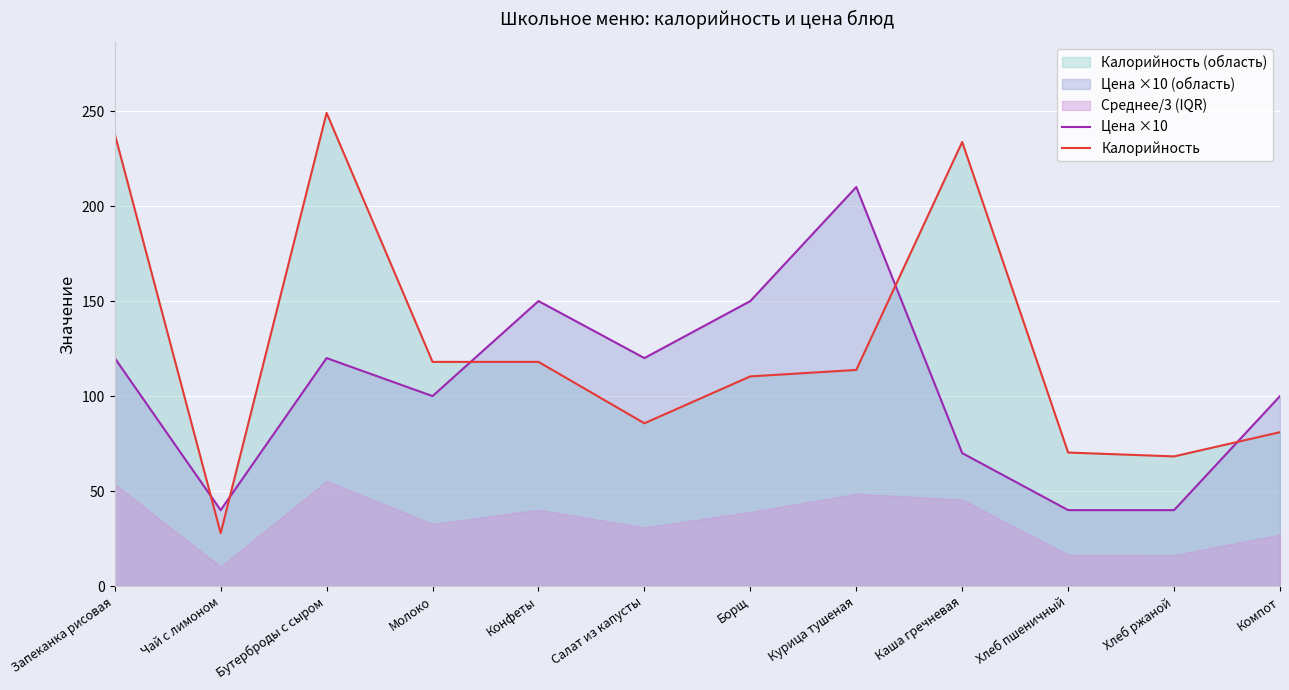

The Цена ×10 series shows 161.8 at Бутерброды с сыром. True or false?

False